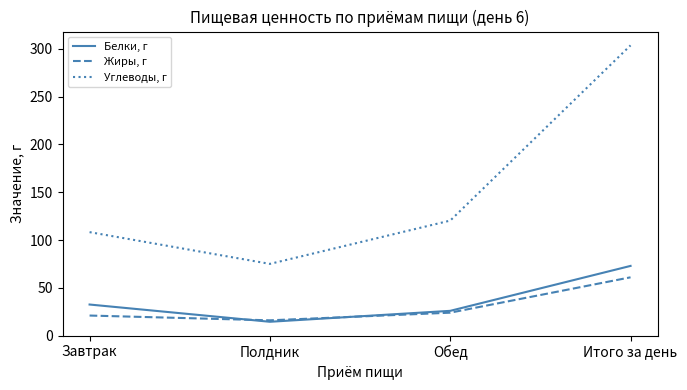

True or false: Углеводы, г has more than 2 interior local peaks.

False